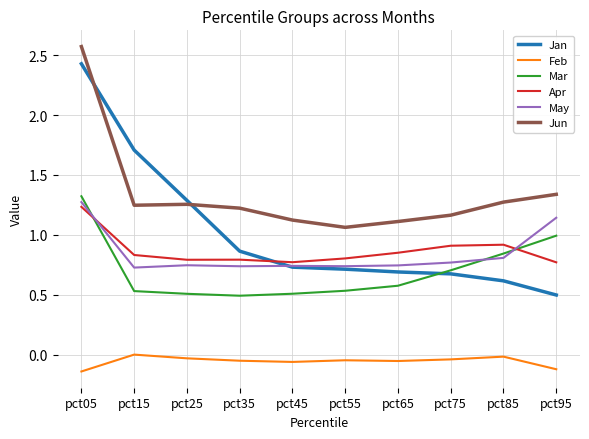

What is the difference between the maximum and minimum values in the Jun series?

1.5